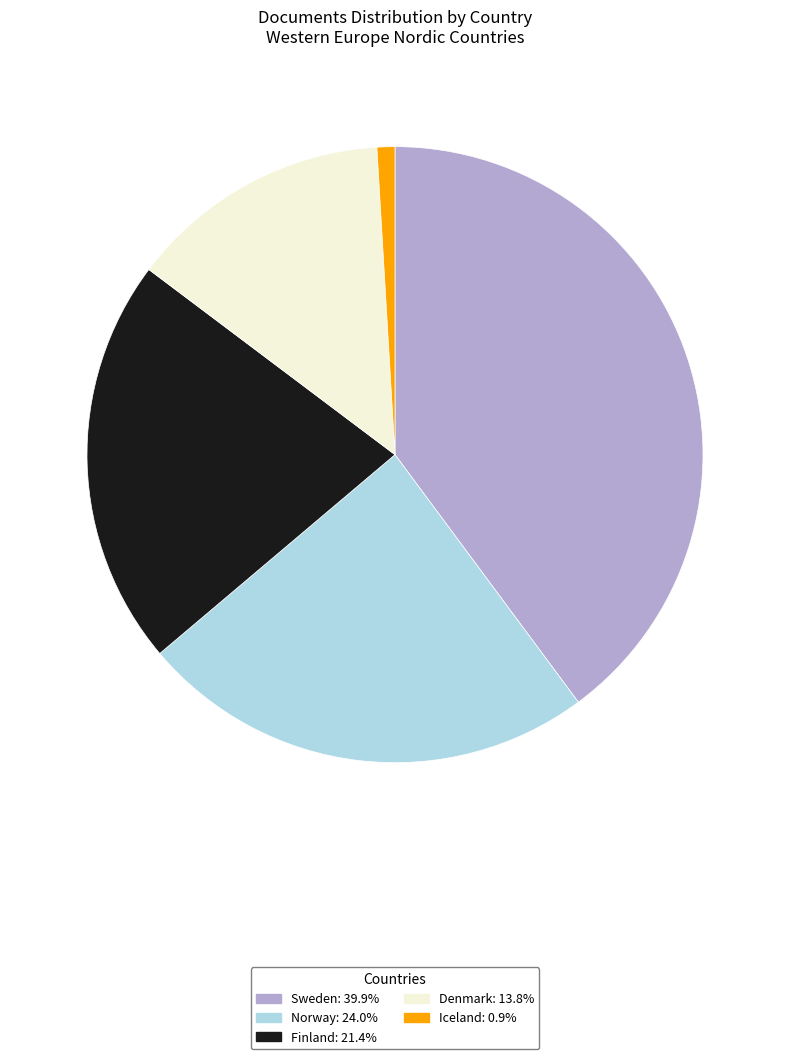

Do Iceland and Denmark together represent more than half of the pie?

No